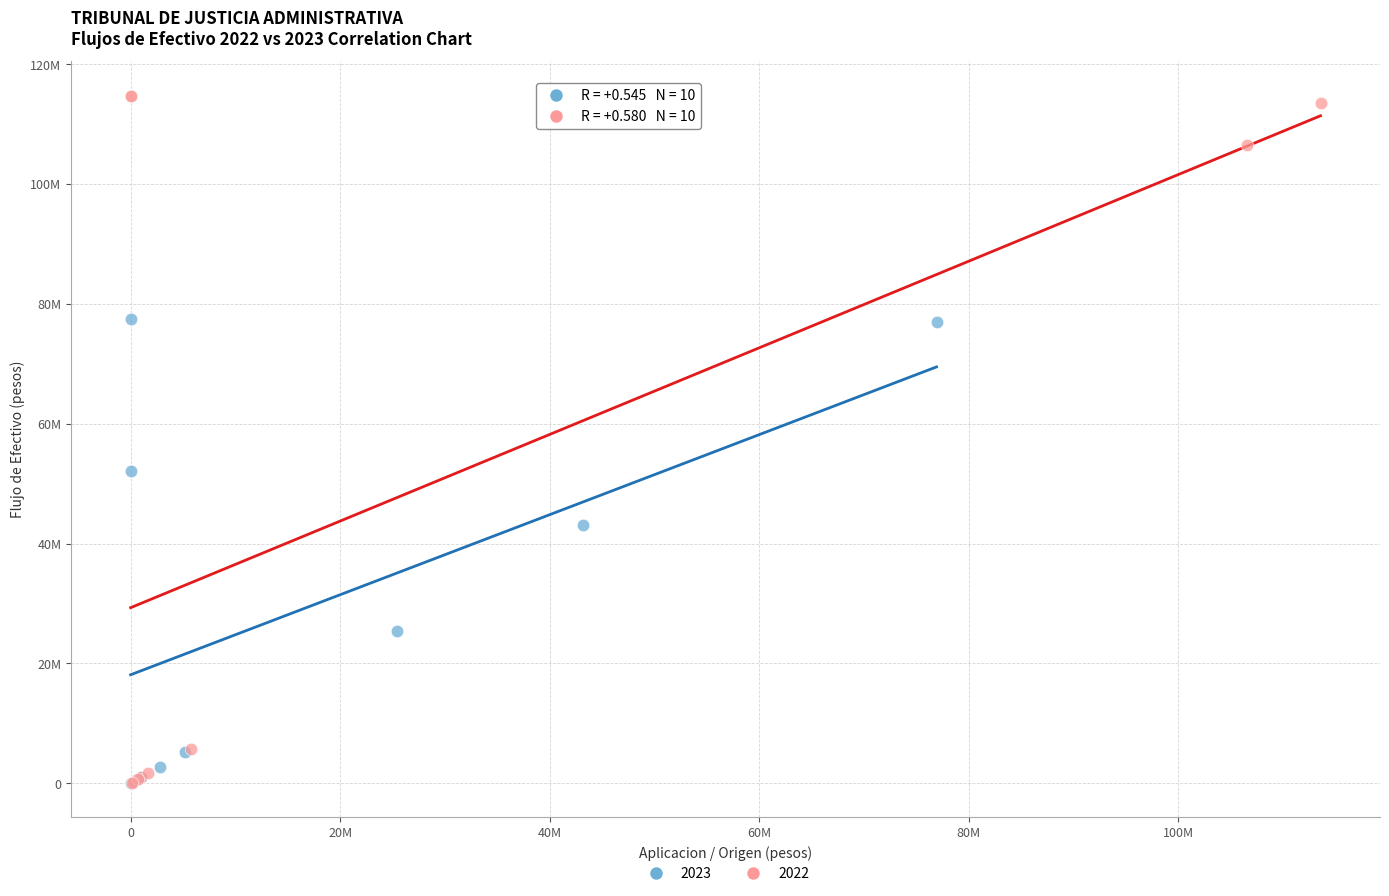

What are all the series names shown in the legend?

2023, 2022